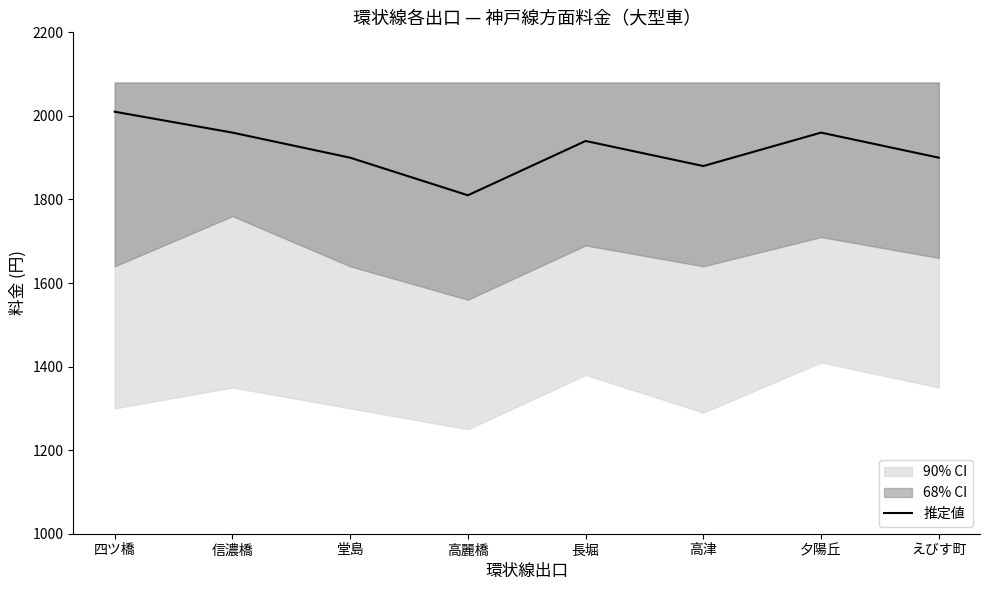

How many points are higher than both their immediate neighbors (excluding endpoints)?

2